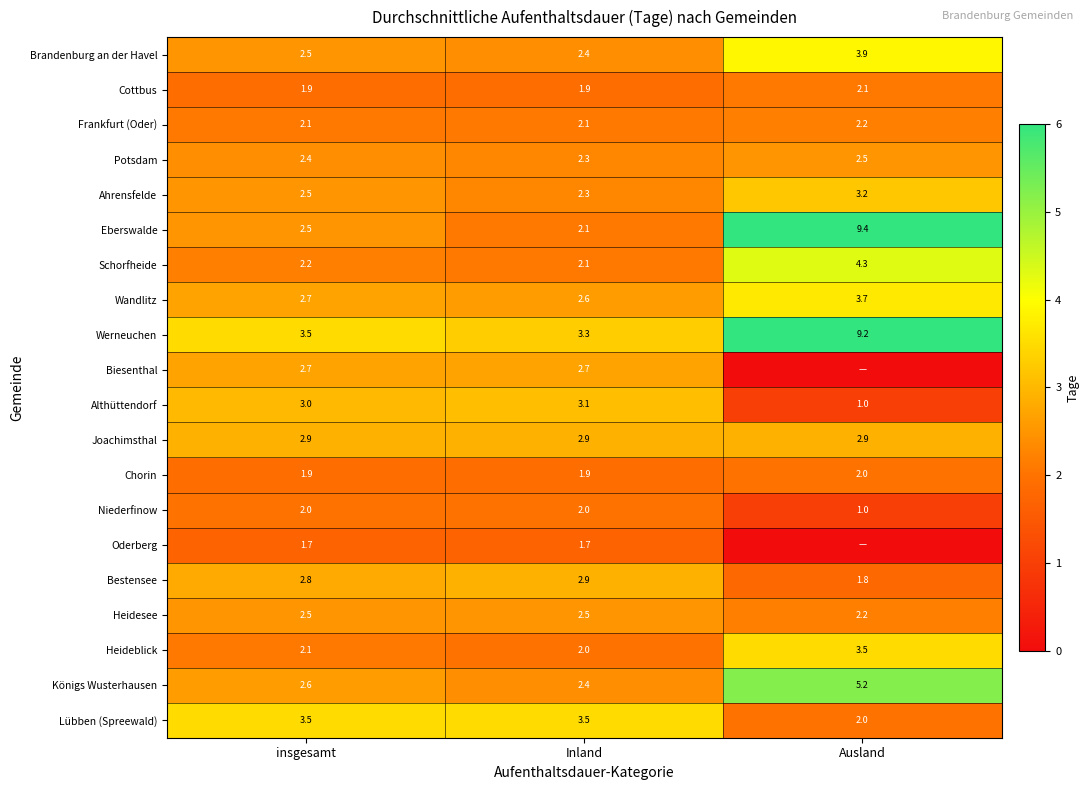

What is the lowest value of the Brandenburg an der Havel series?

2.4